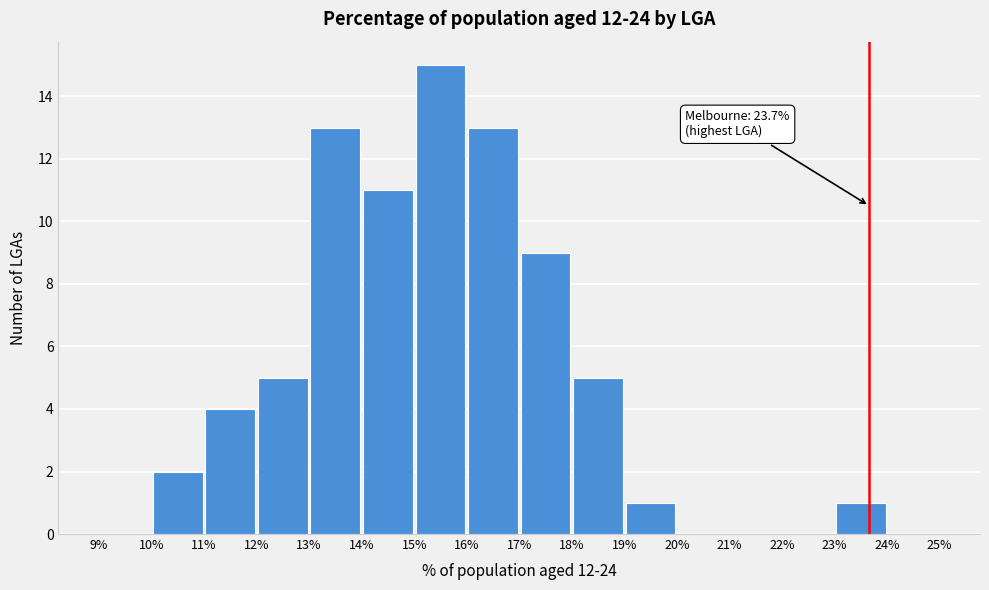

Which range on the x-axis has the tallest bar?

15% to 16%